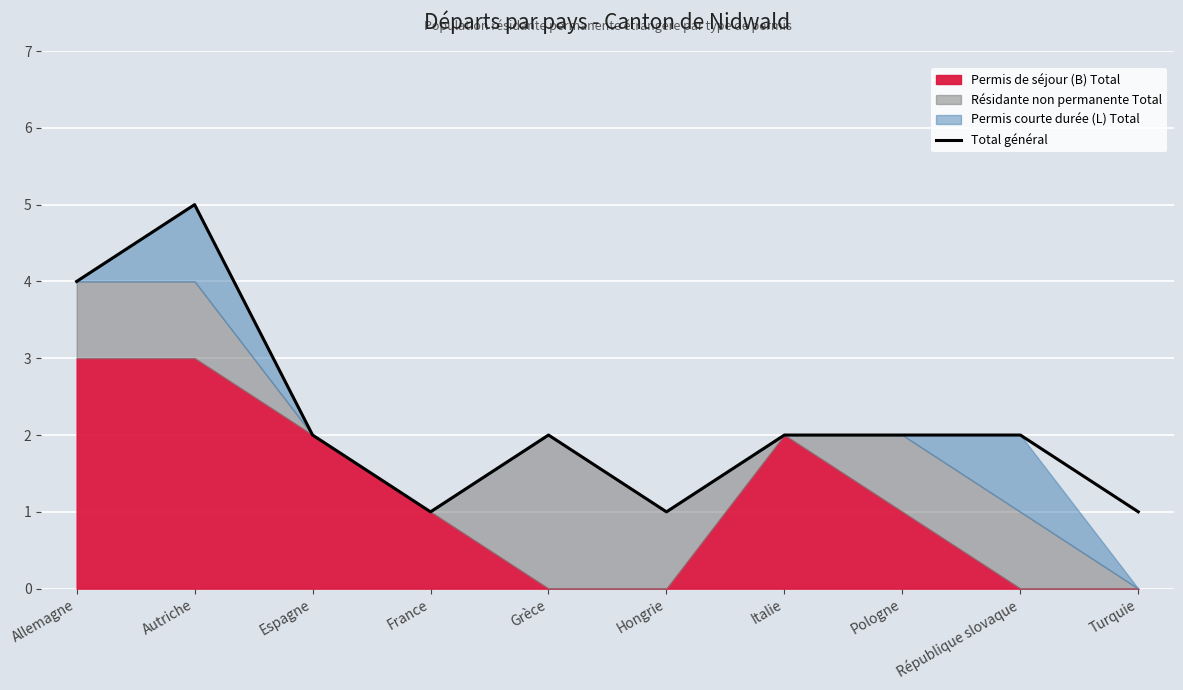

Reading left to right, list all the values displayed in this chart.

Allemagne=4	Autriche=5	Espagne=2	France=1	Grèce=2	Hongrie=1	Italie=2	Pologne=2	République slovaque=2	Turquie=1